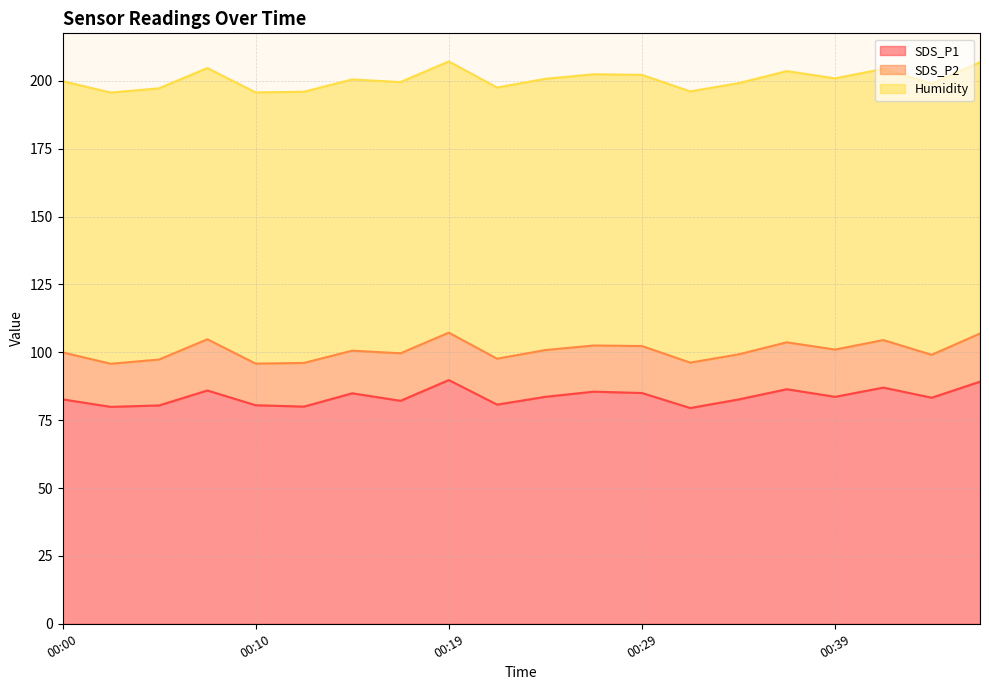

List the series in order of their overall mean, highest first.

Humidity, SDS_P1, SDS_P2